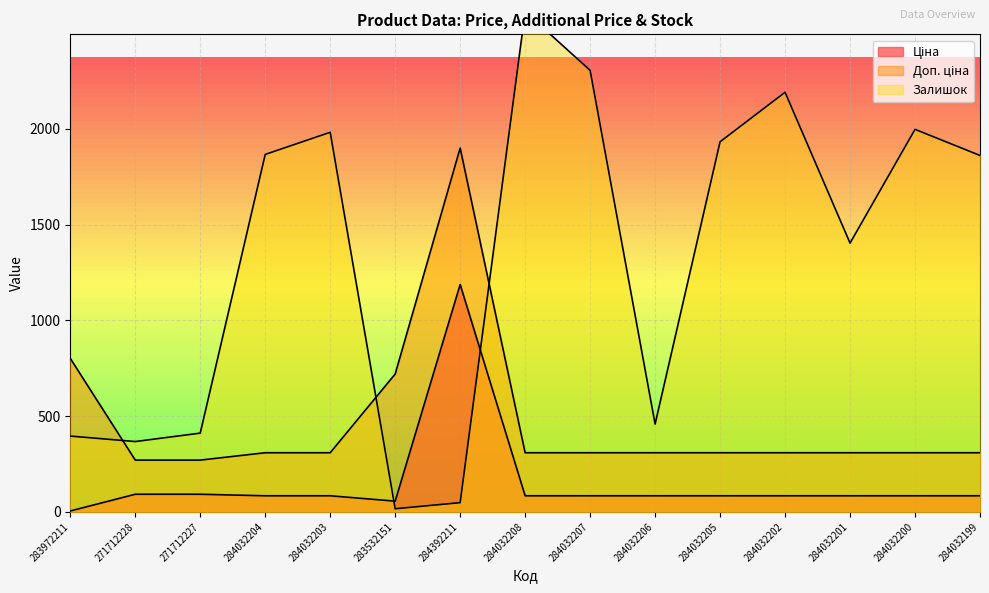

What value does the Доп. ціна series have at 271712227?

270.5